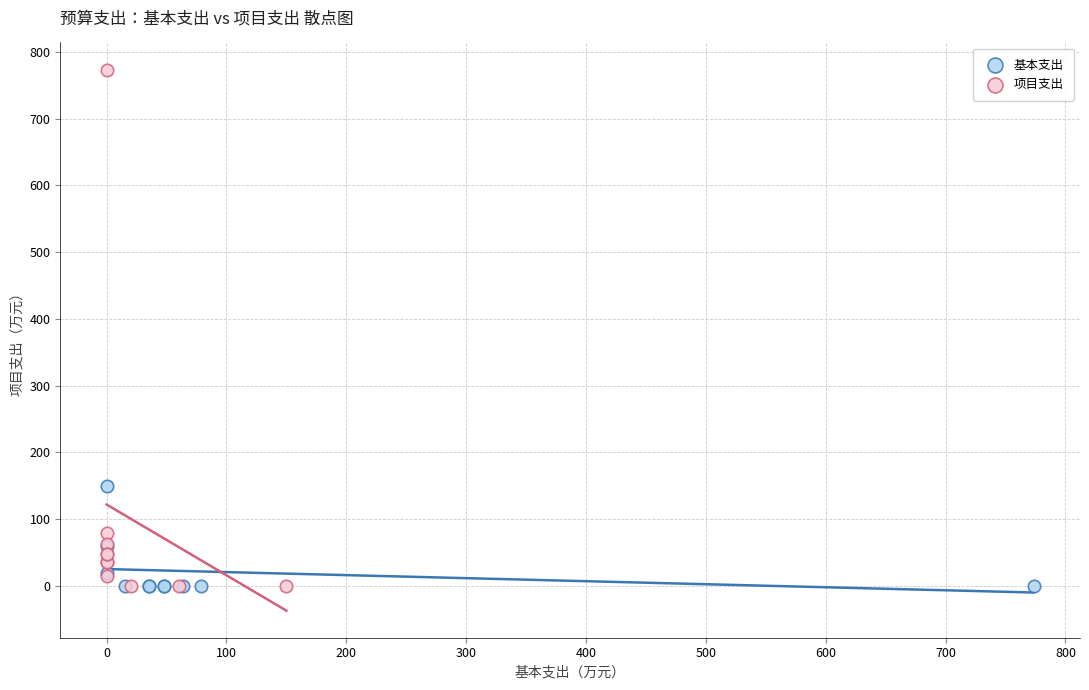

What are all the series names shown in the legend?

基本支出, 项目支出